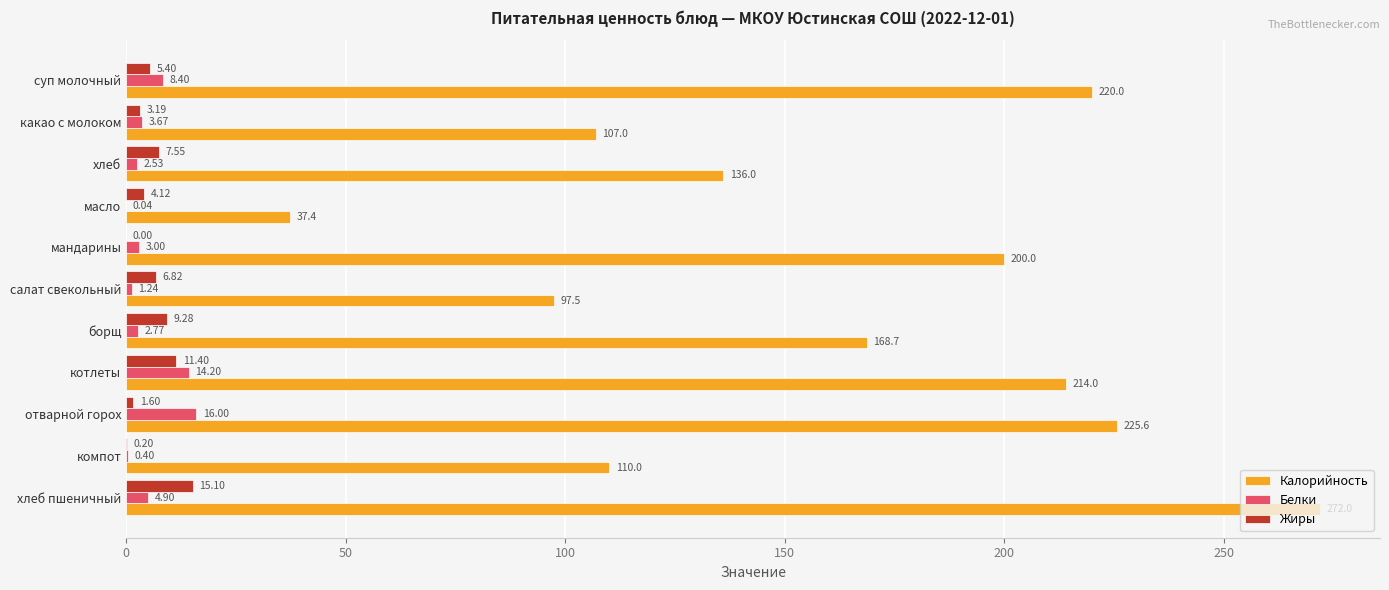

What is the sum of all Калорийность values?

1788.2